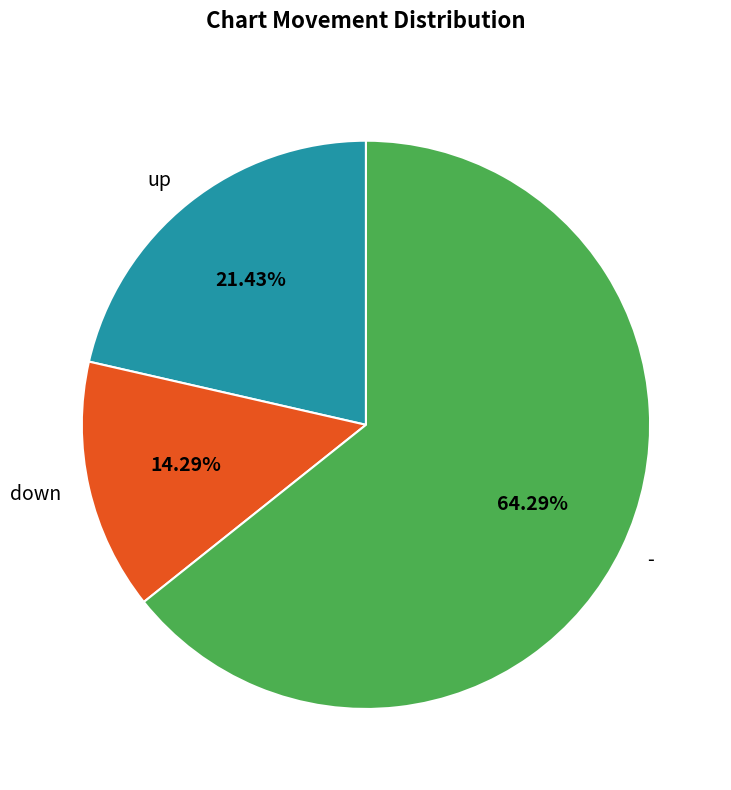

Rank the categories by value from lowest to highest.

down, up, -